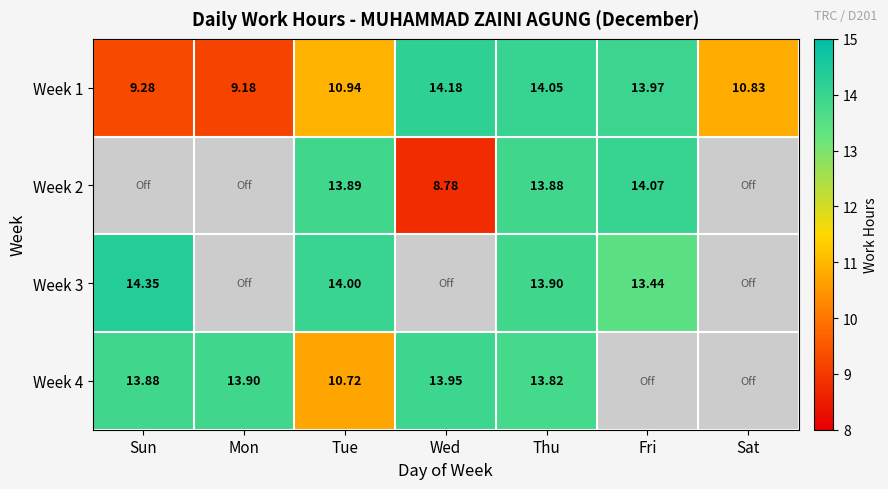

Is the value of Week 1 at Wed greater than the value of Week 3 at Tue?

Yes